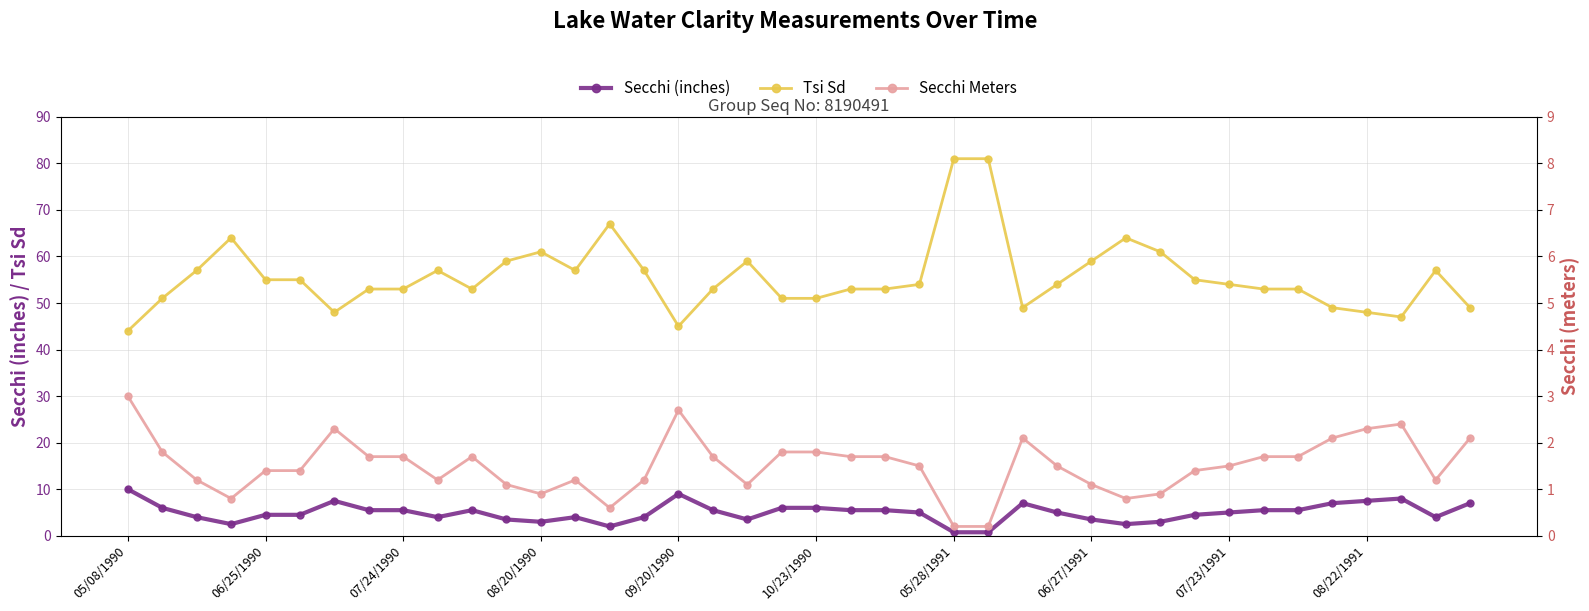

What is the value of the Secchi Meters point at the 40th from the left?

2.1